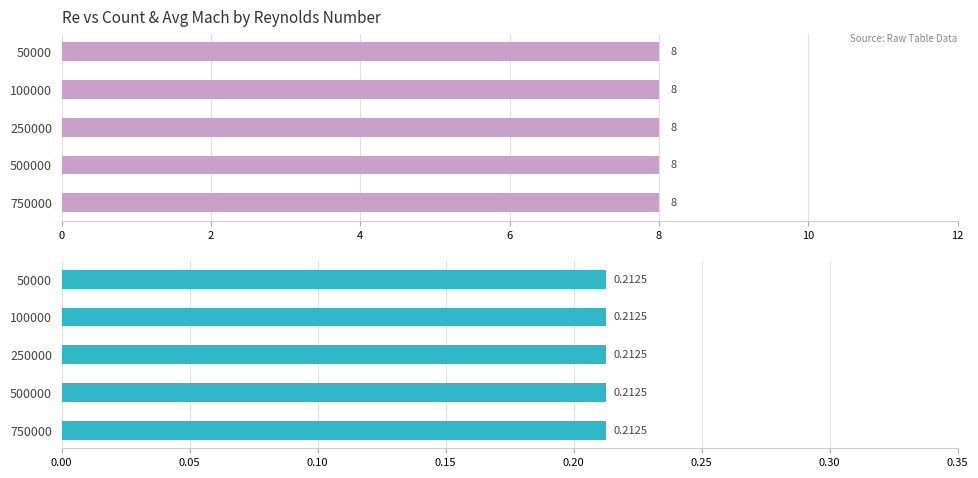

What is the minimum value for Count?

8.0